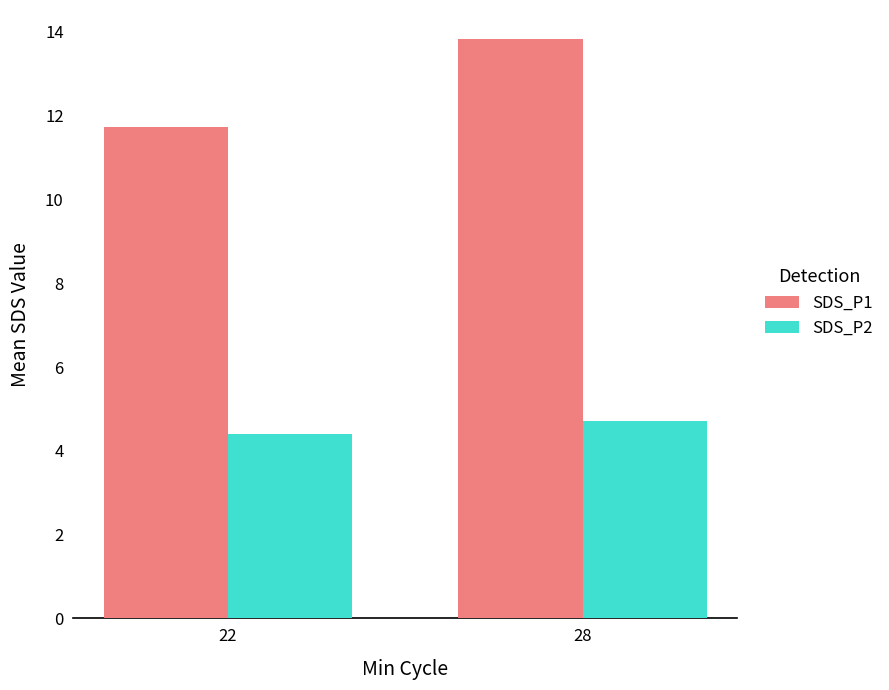

List the series in order of their overall mean, lowest first.

SDS_P2, SDS_P1